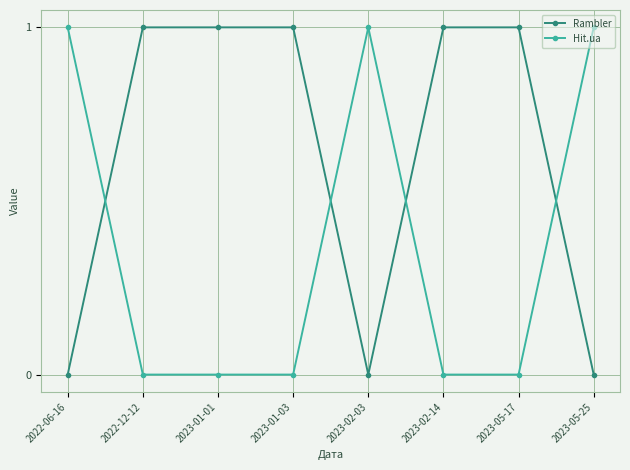

What is the difference between the highest and lowest values at 2022-12-12?

1